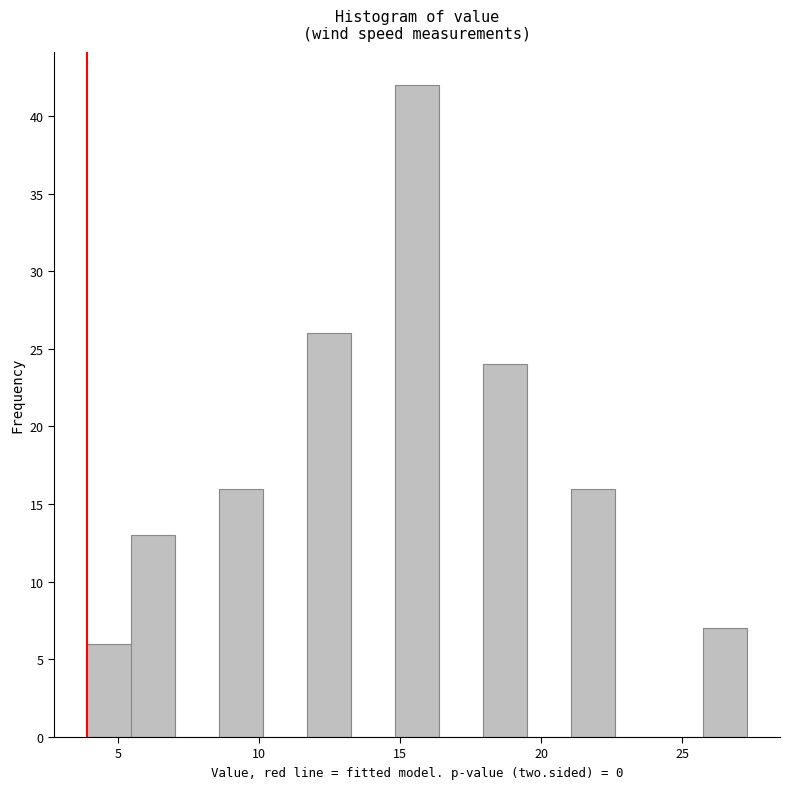

Read against the x-axis, roughly where is the centre of the tallest bar?

15.5